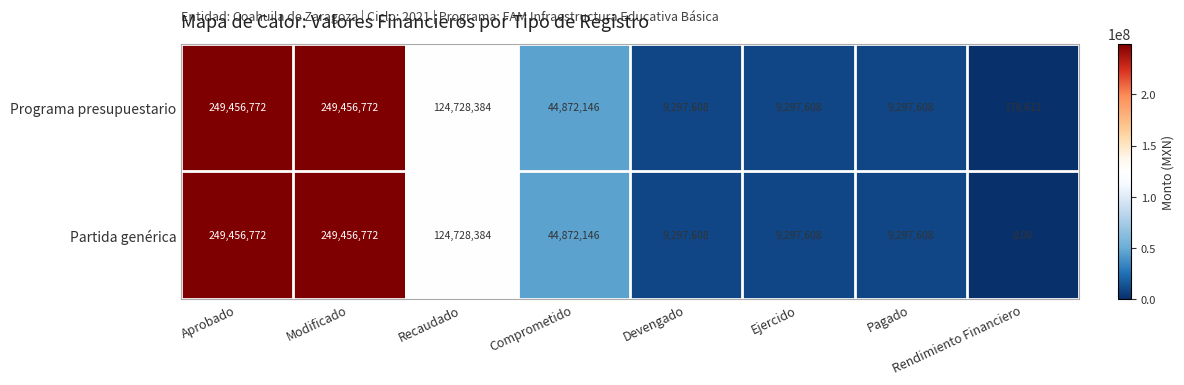

What is the difference between the second highest and minimum values in the Partida genérica series?

249456772